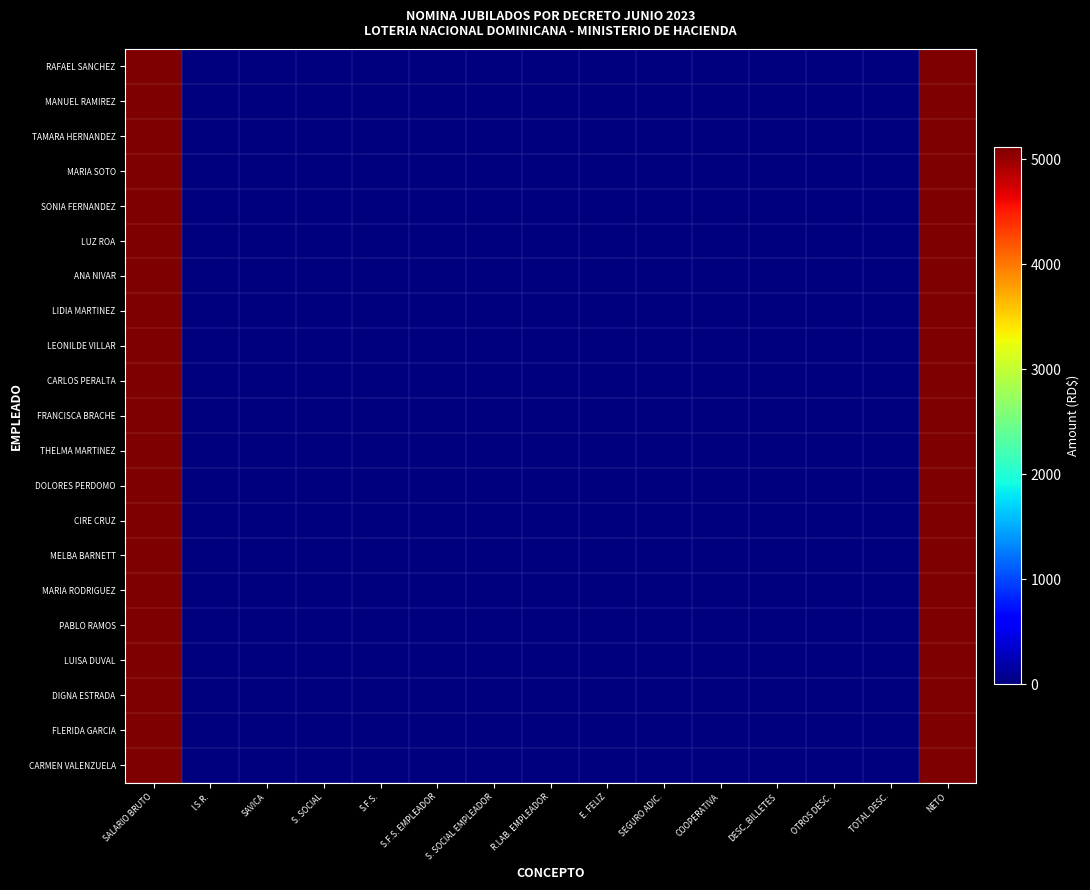

Which series has the largest total across all categories?

RAFAEL SANCHEZ